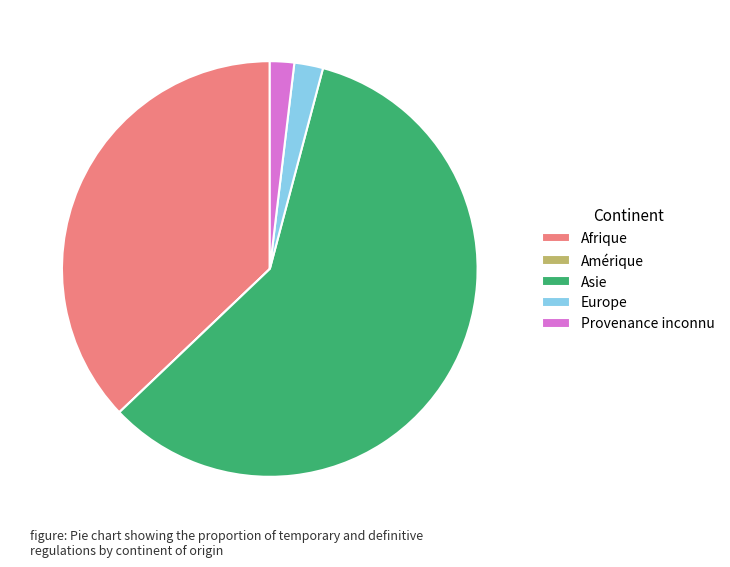

Which has a higher value, Afrique or Provenance inconnu?

Afrique